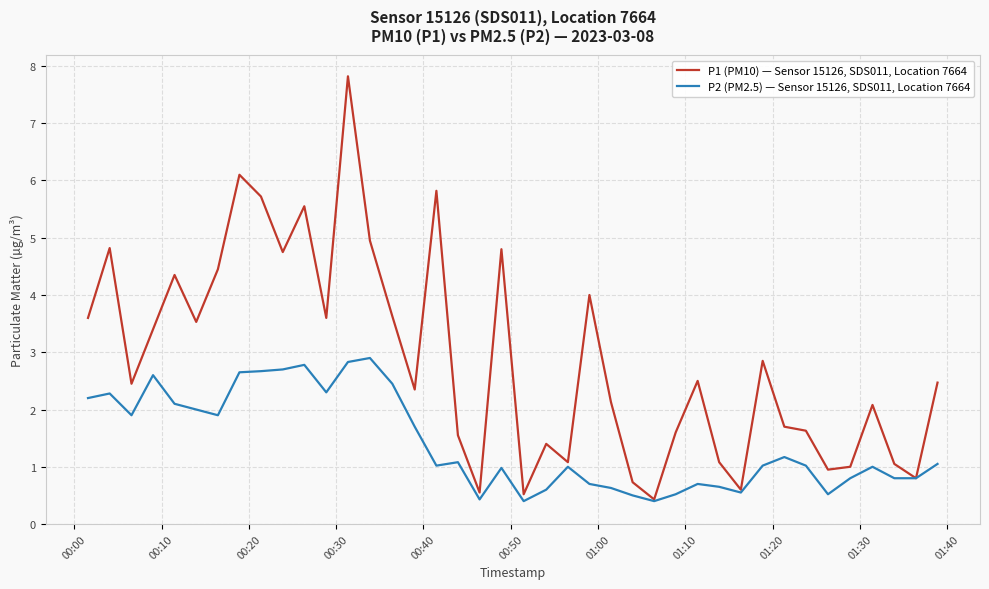

Which series has the largest total across all categories?

P1 (PM10) — Sensor 15126, SDS011, Location 7664